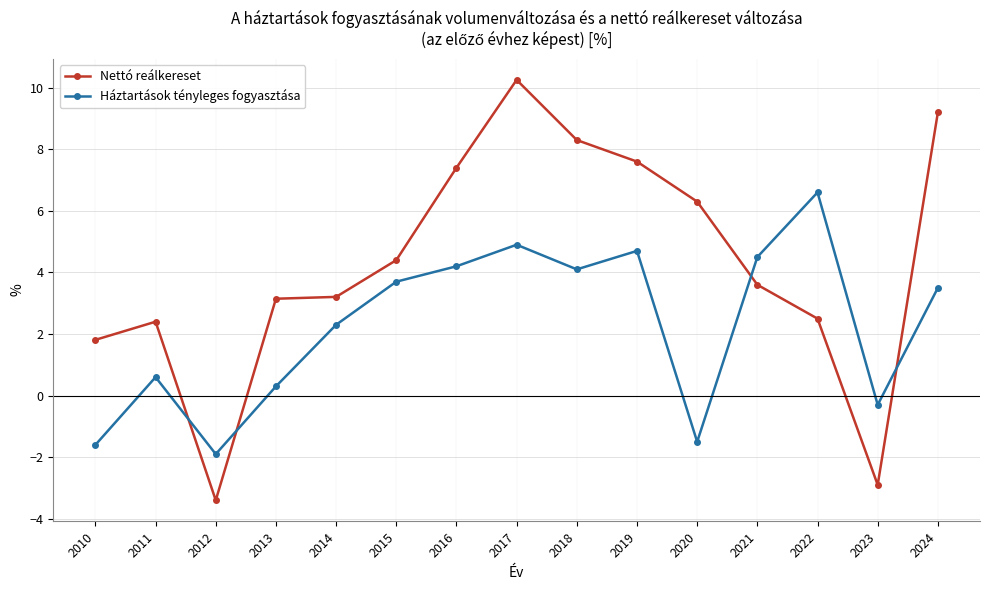

Does the chart have visible grid lines?

Yes